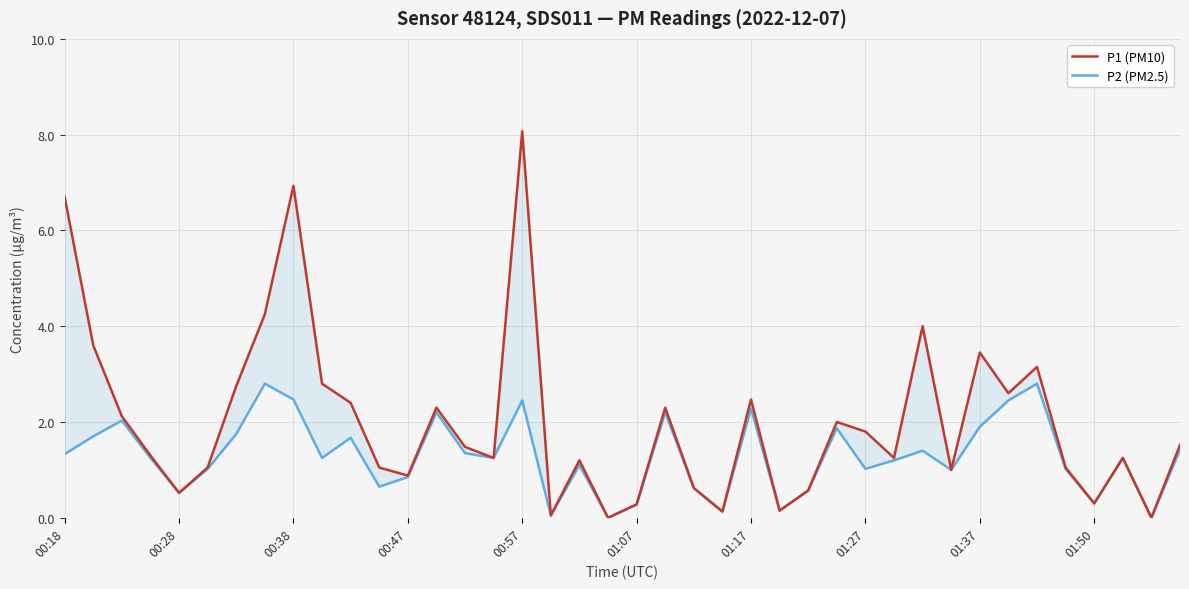

At how many categories does at least one series exceed 7?

1